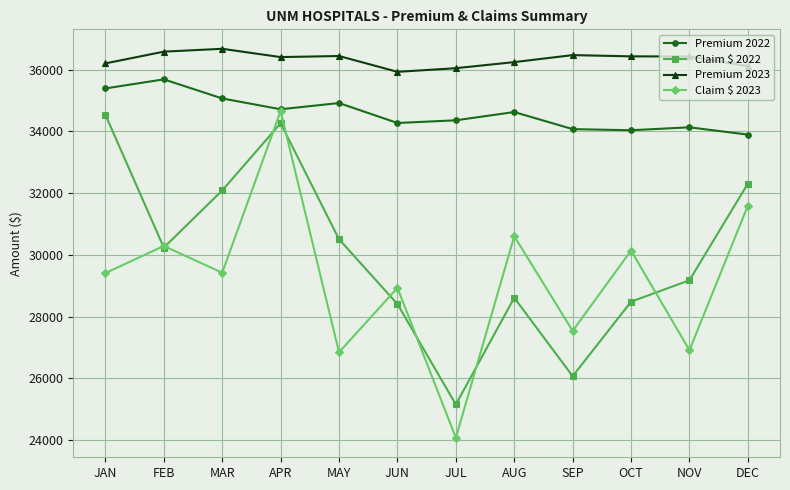

True or false: Claim $ 2023 and Premium 2023 intersect in this chart.

False